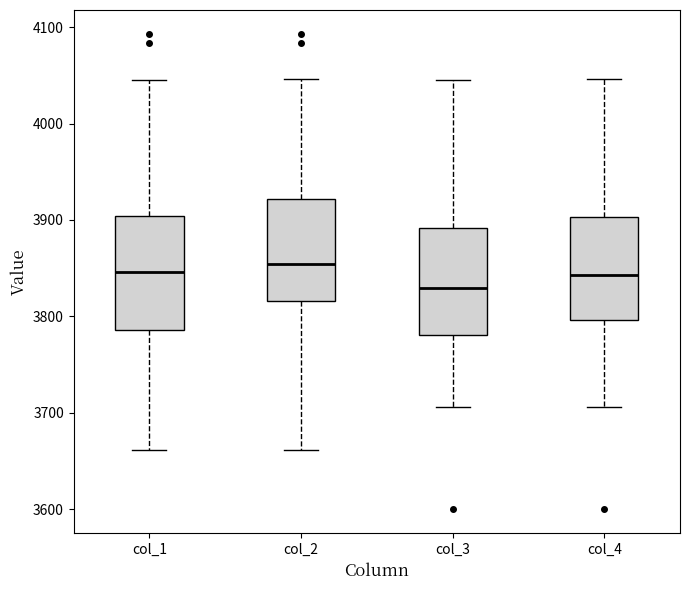

Where is the upper edge of the box for col_2 on the y-axis? The values are not printed on the chart, so give them approximately, as read against the axis.

3920